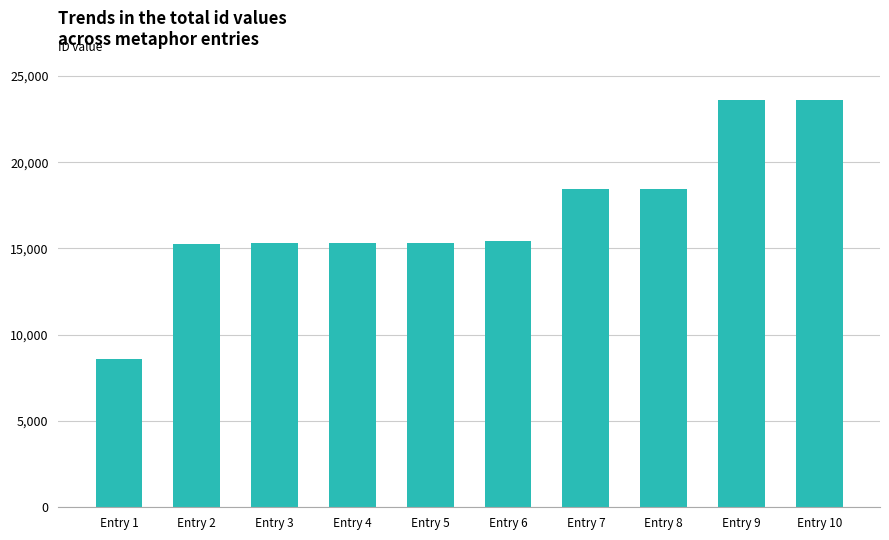

What is the value of the 9th bar from the left?

23626